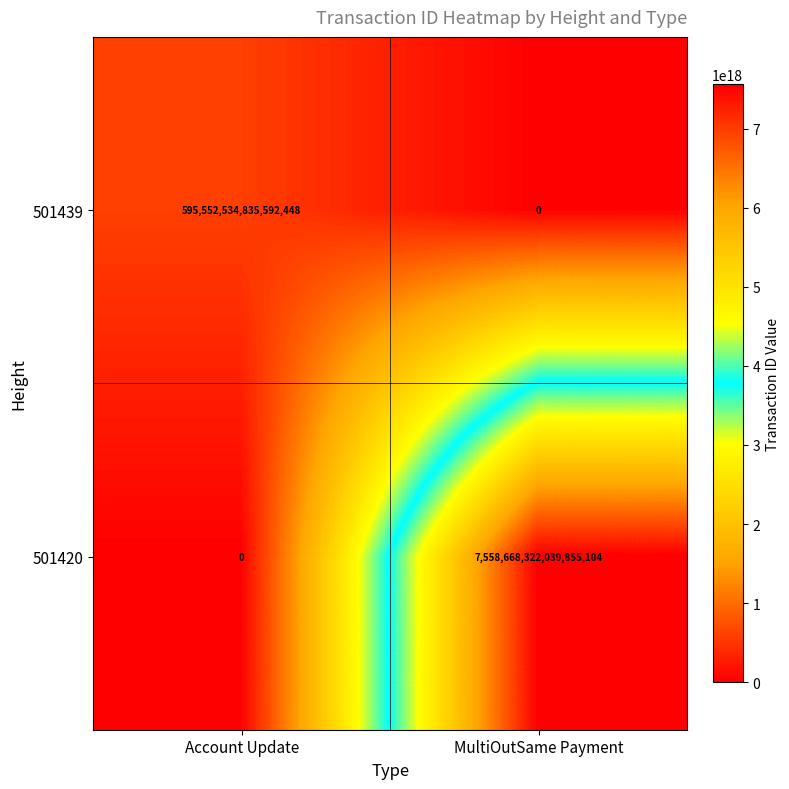

How many data points does each series have?

2